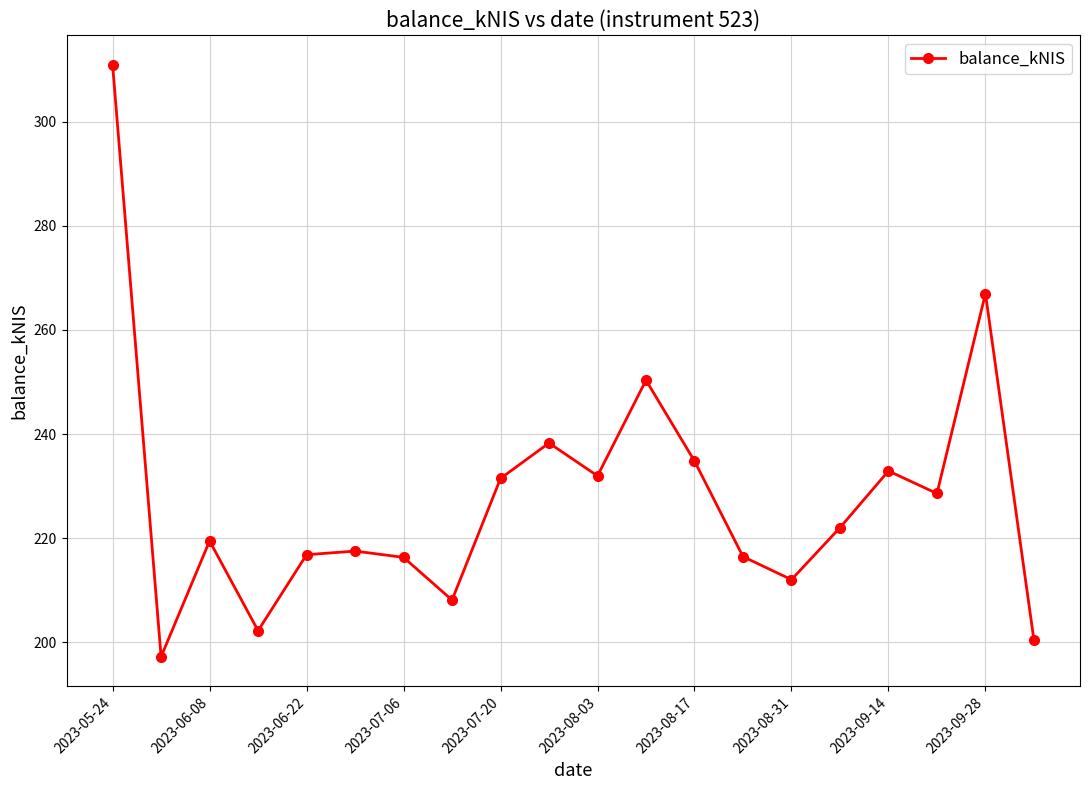

What is the value of the 2nd point from the left?

197.2